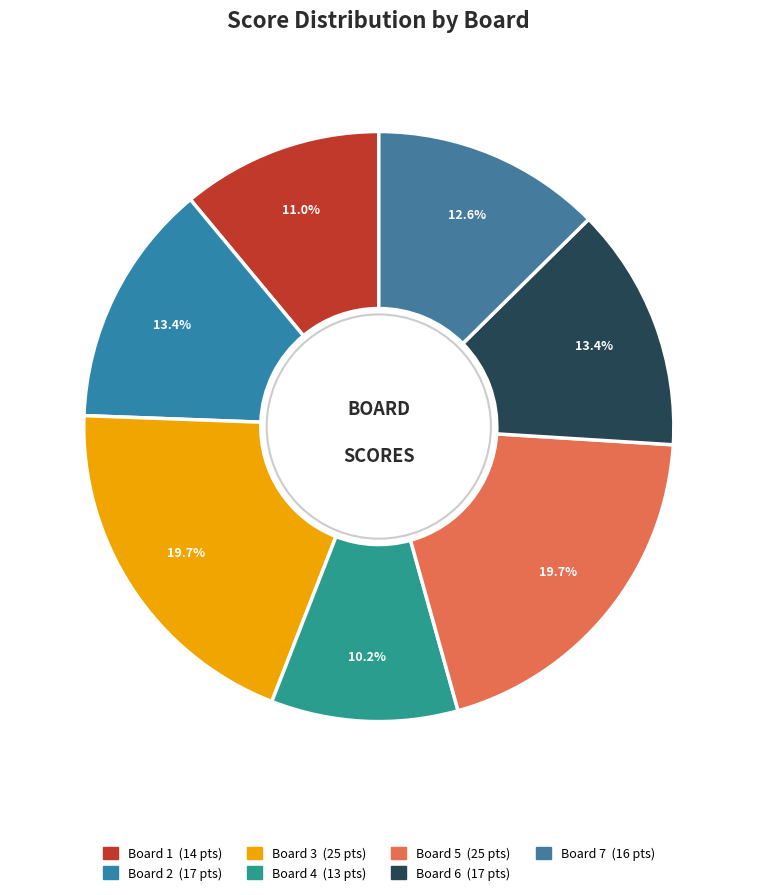

To the nearest percent, what is the difference between the largest and smallest slice percentages?

9%